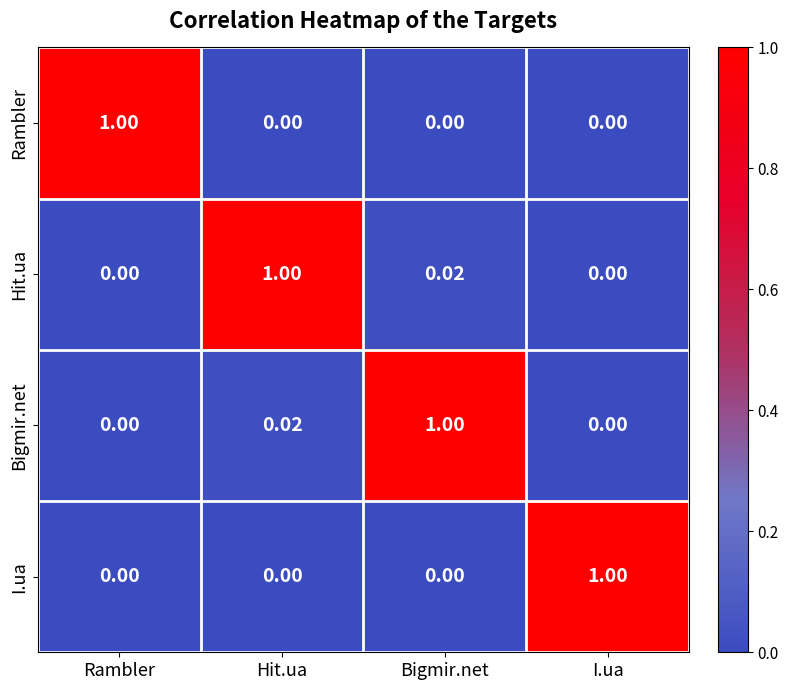

What is the total value across all series at Bigmir.net?

1.0